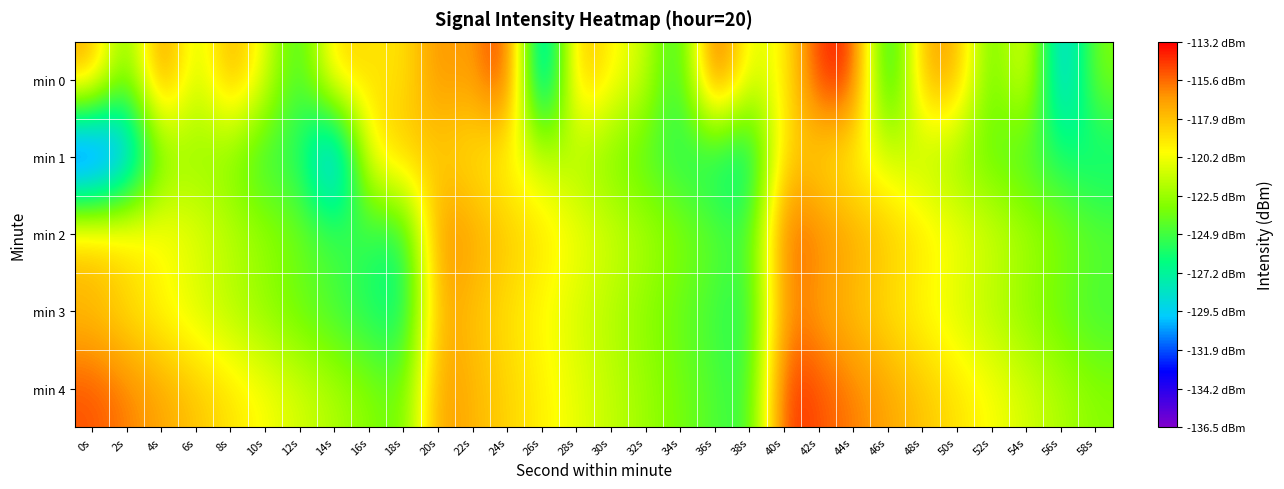

Count the number of data series in this chart.

5